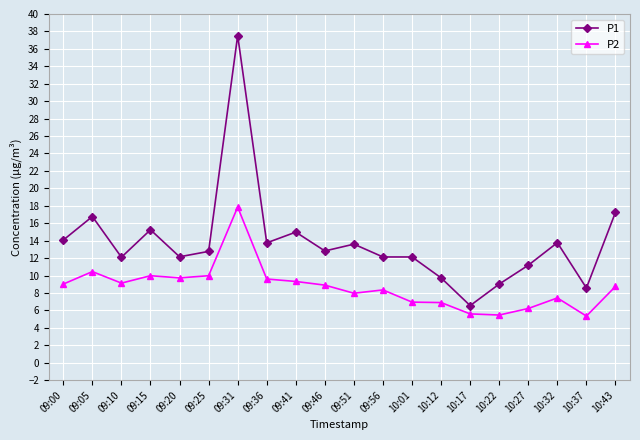

Is it true that P1 equals 13.8 at 10:32?

True